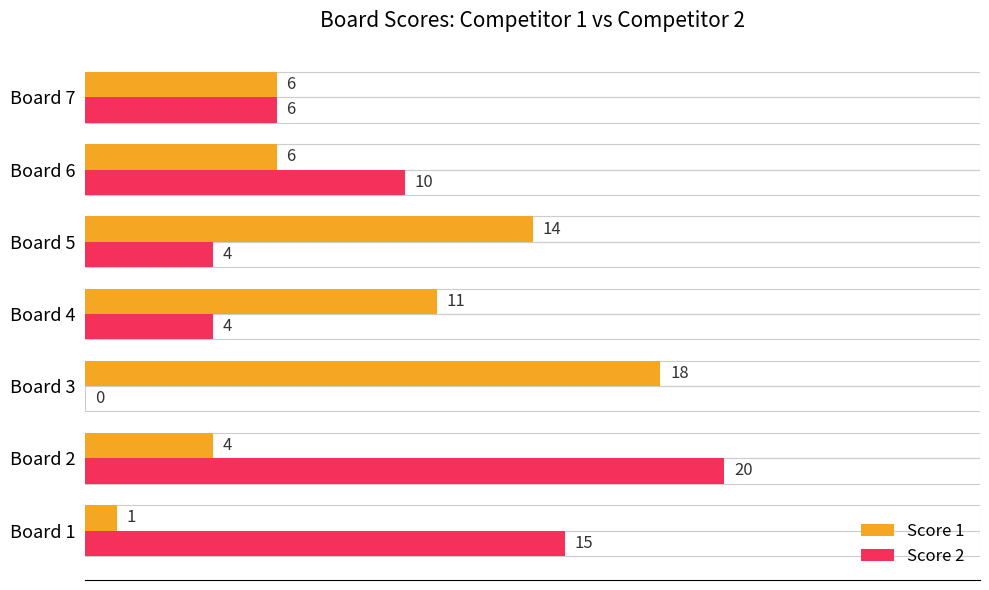

Which series changed the most between Board 1 and Board 7?

Score 2